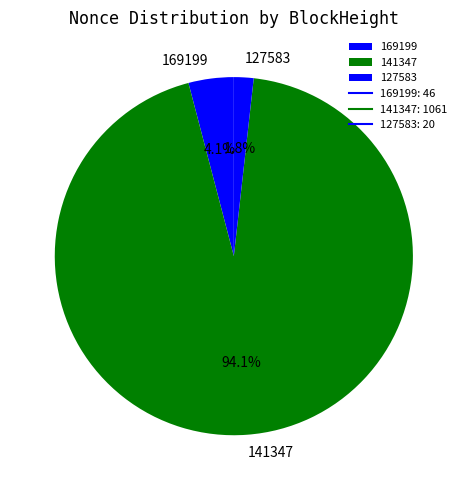

Between 169199 and 141347, which is larger?

141347